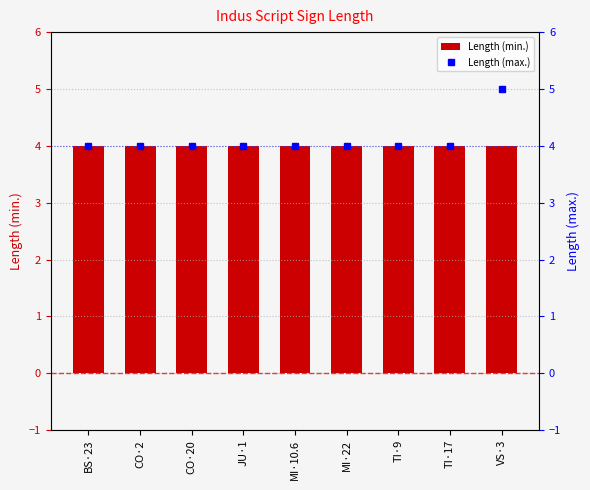

Which series has the largest total across all categories?

Length (max.)